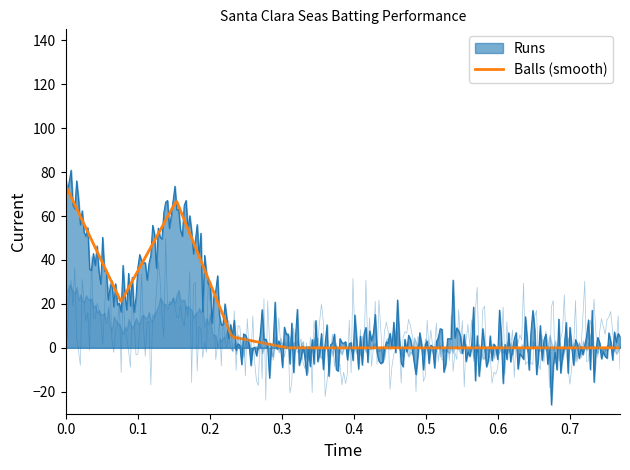

Which series has the widest spread of values?

Runs